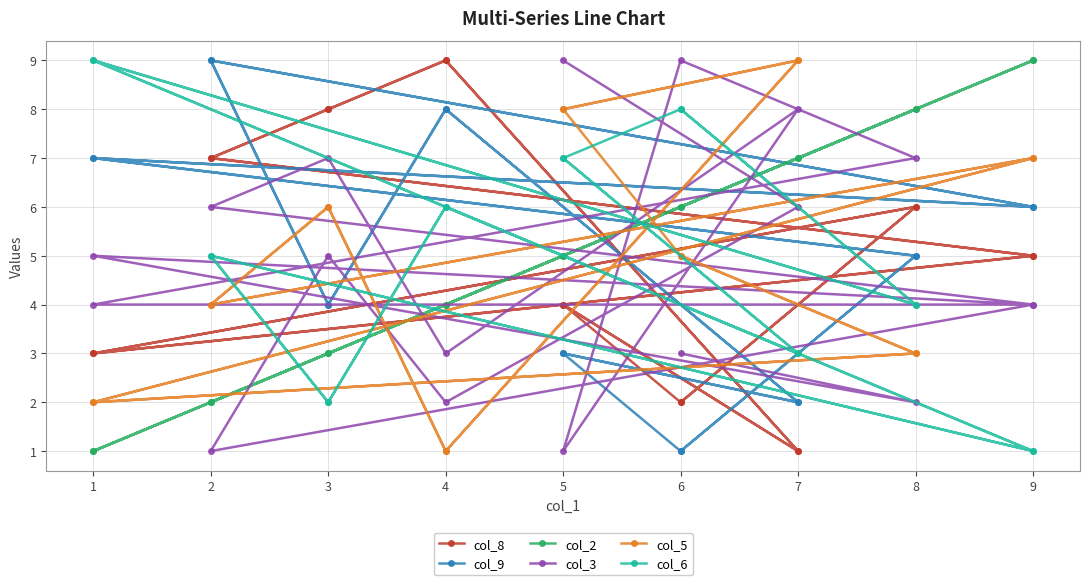

The col_6 series shows 2 at 8. True or false?

False